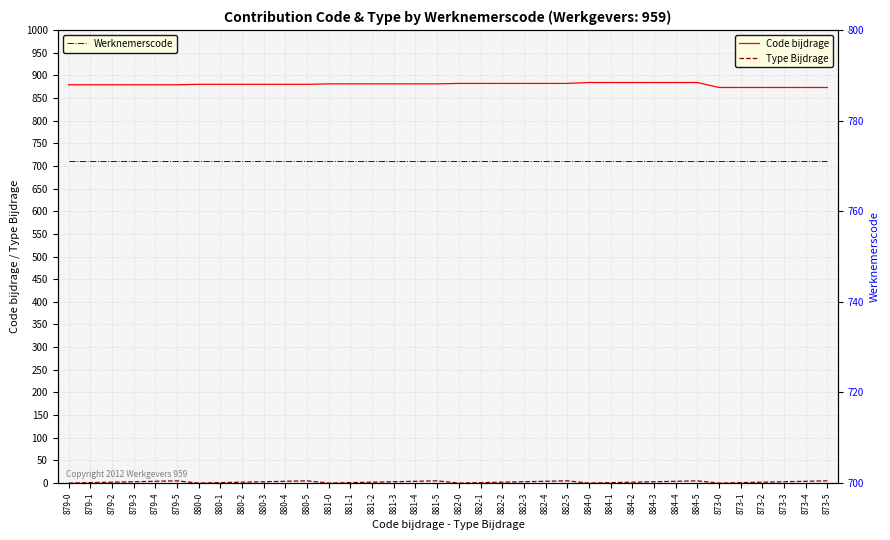

Is this an area chart (filled region under the line)?

No